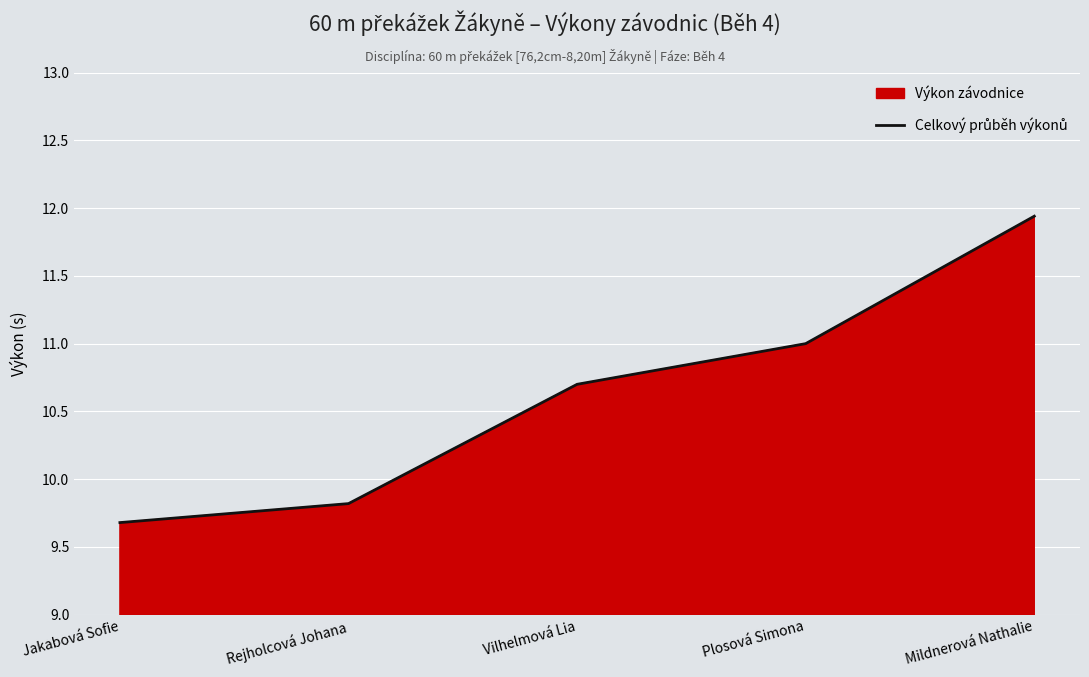

List the labels in order of value, smallest first.

Jakabová Sofie, Rejholcová Johana, Vilhelmová Lia, Plosová Simona, Mildnerová Nathalie